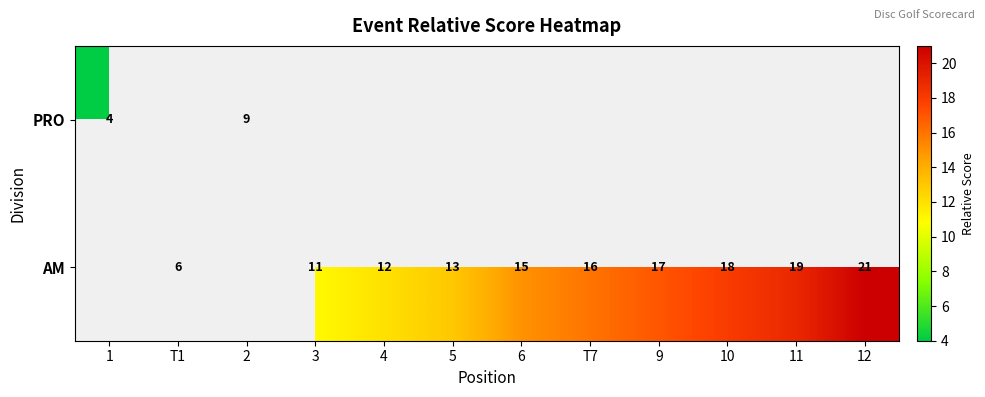

What is the difference between the AM values at 12 and 9?

4